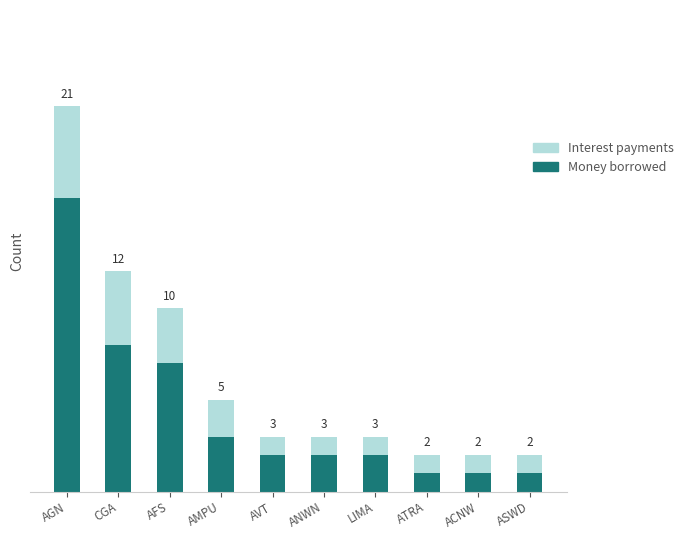

Where is Money borrowed nearest to the value 8?

CGA